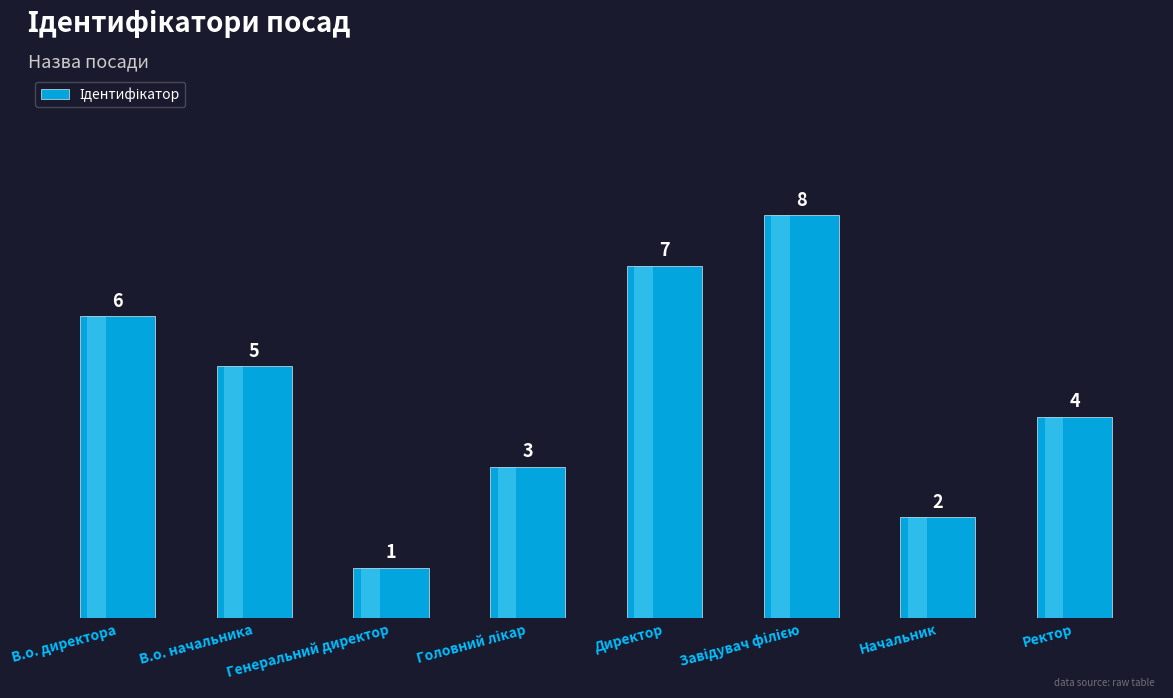

Read the value at Ректор.

4